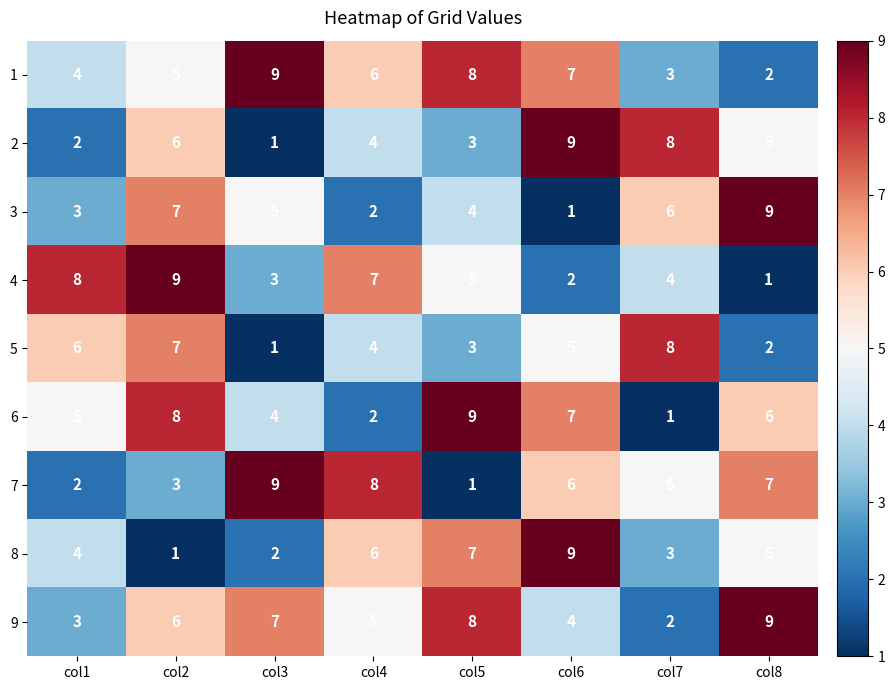

What is the maximum value shown in the chart?

9